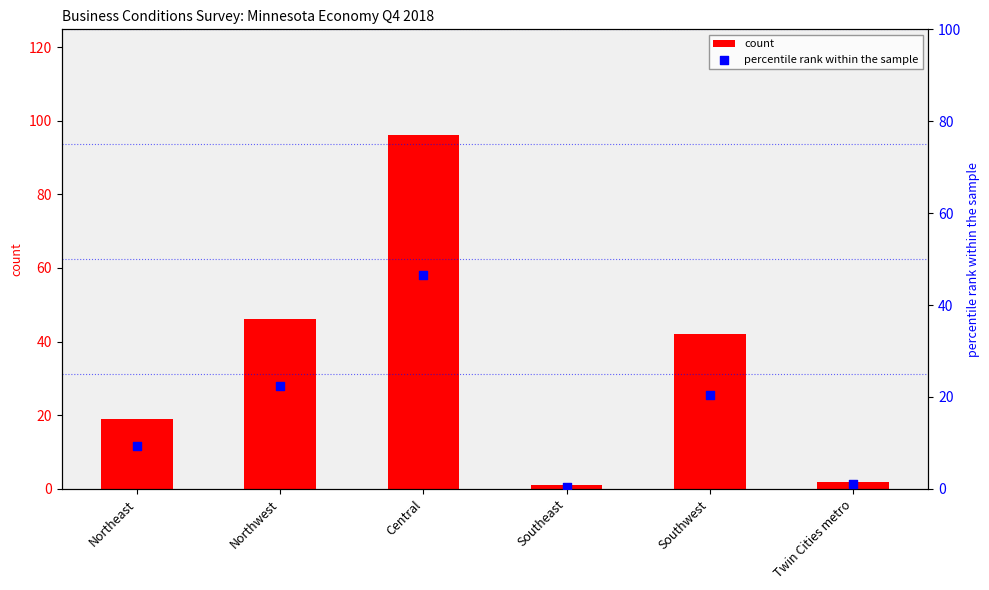

Which series has the largest Y range (max minus min)?

count